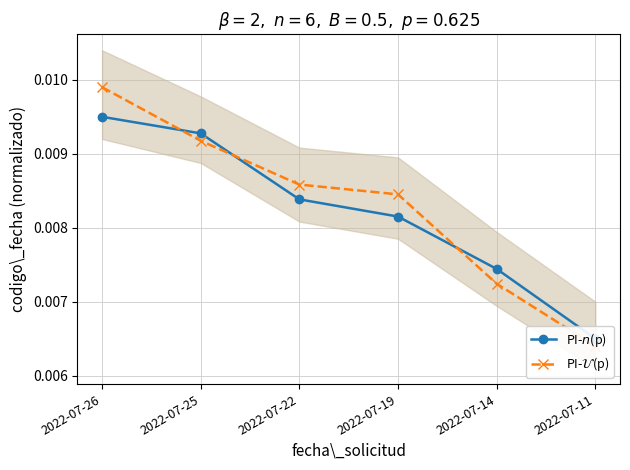

List the labels in order of PI-$n$(p) value, smallest first.

2022-07-11, 2022-07-14, 2022-07-19, 2022-07-22, 2022-07-25, 2022-07-26